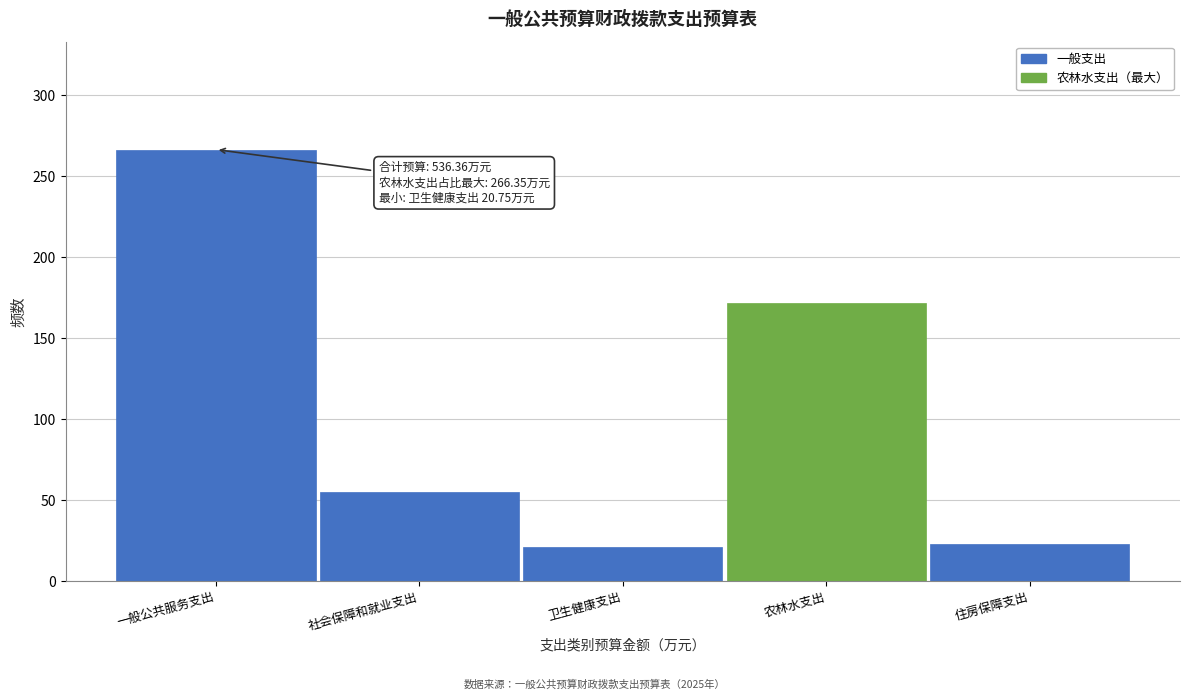

Reading left to right, transcribe all the data shown in this chart.

266.4	54.7	20.8	171.8	22.8